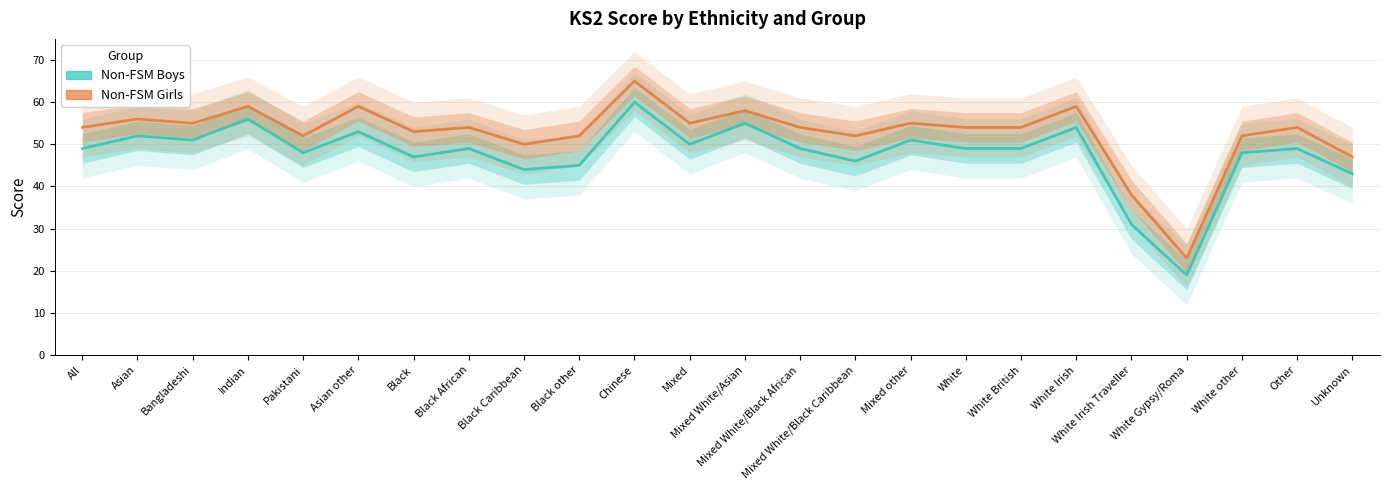

What is the lowest value of the Non-FSM Boys series?

19